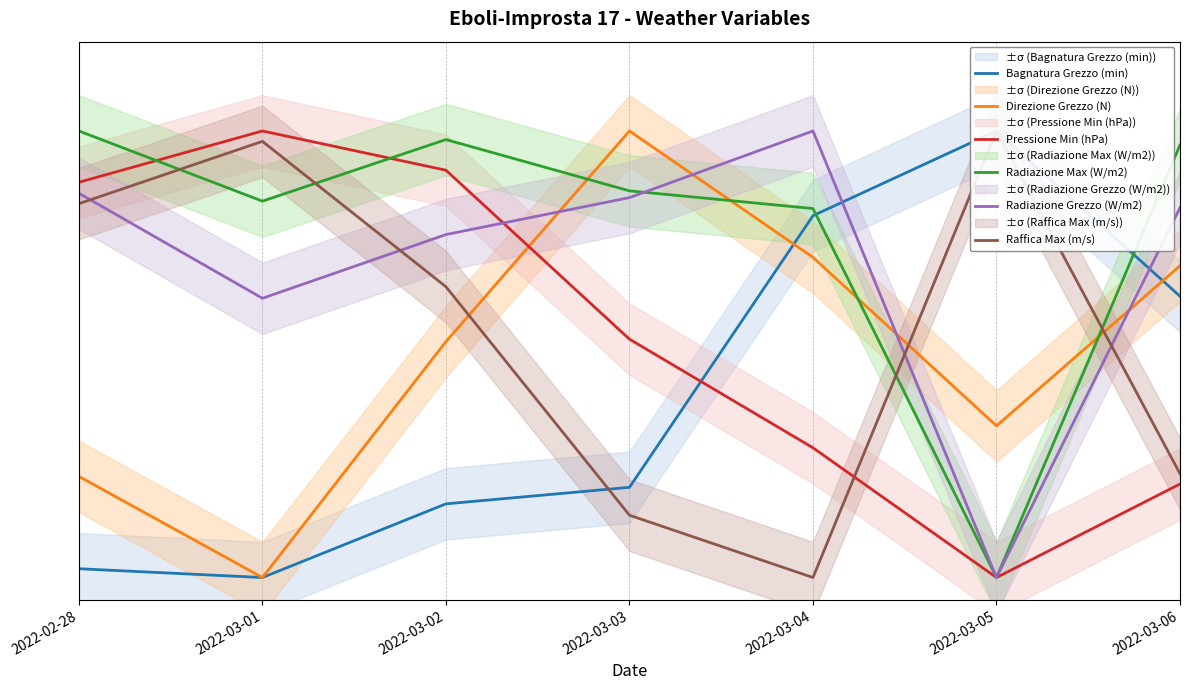

What are all the series names shown in the legend?

Bagnatura Grezzo (min), Direzione Grezzo (N), Pressione Min (hPa), Radiazione Max (W/m2), Radiazione Grezzo (W/m2), Raffica Max (m/s)